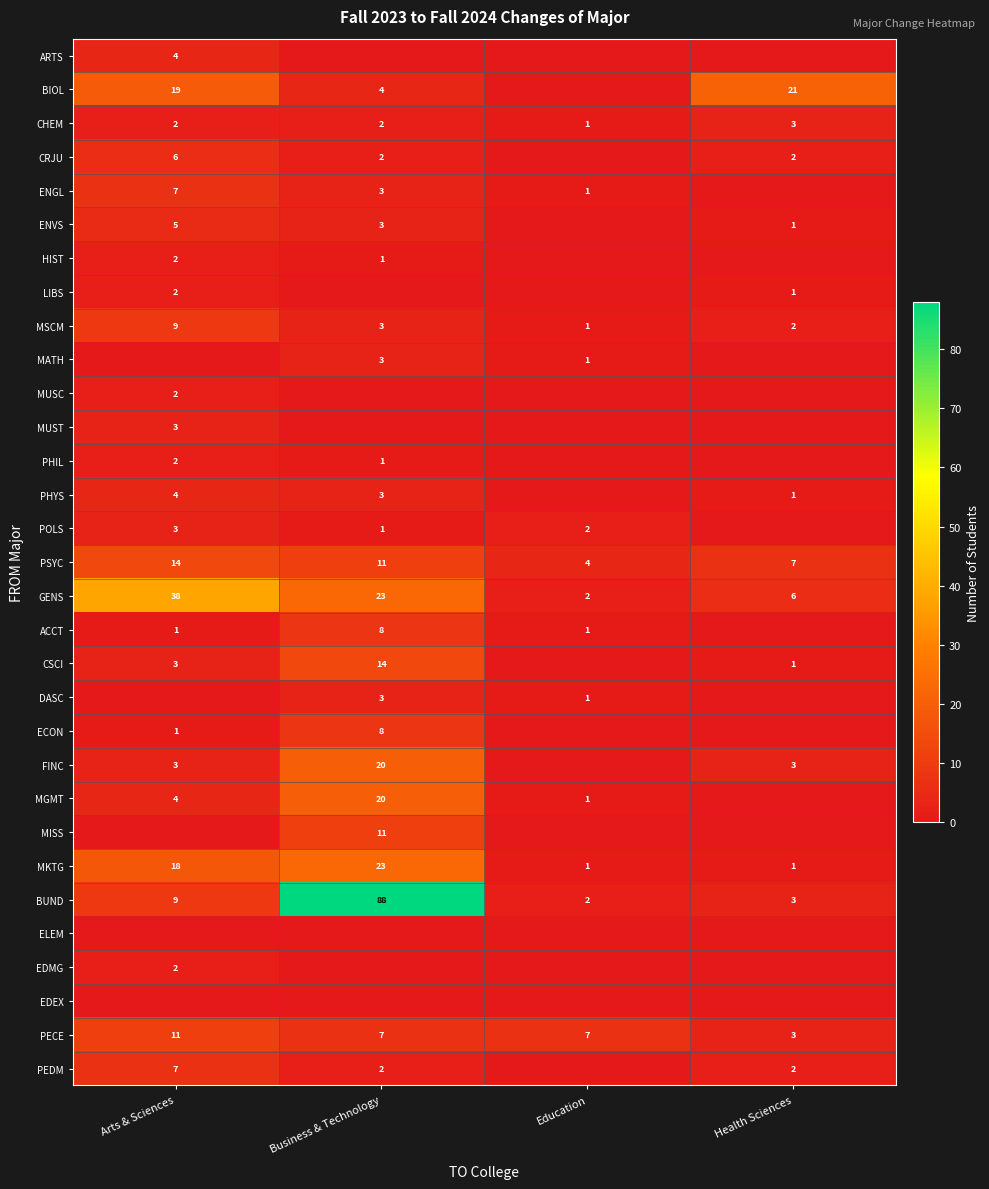

Between Business & Technology and Health Sciences, which is larger?

Business & Technology